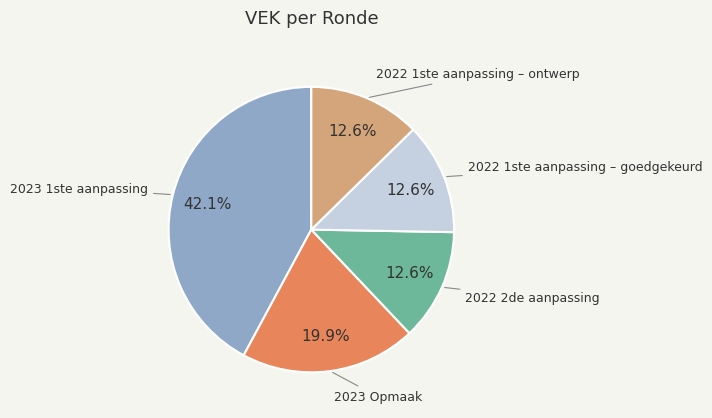

How many slices are in this pie chart?

5